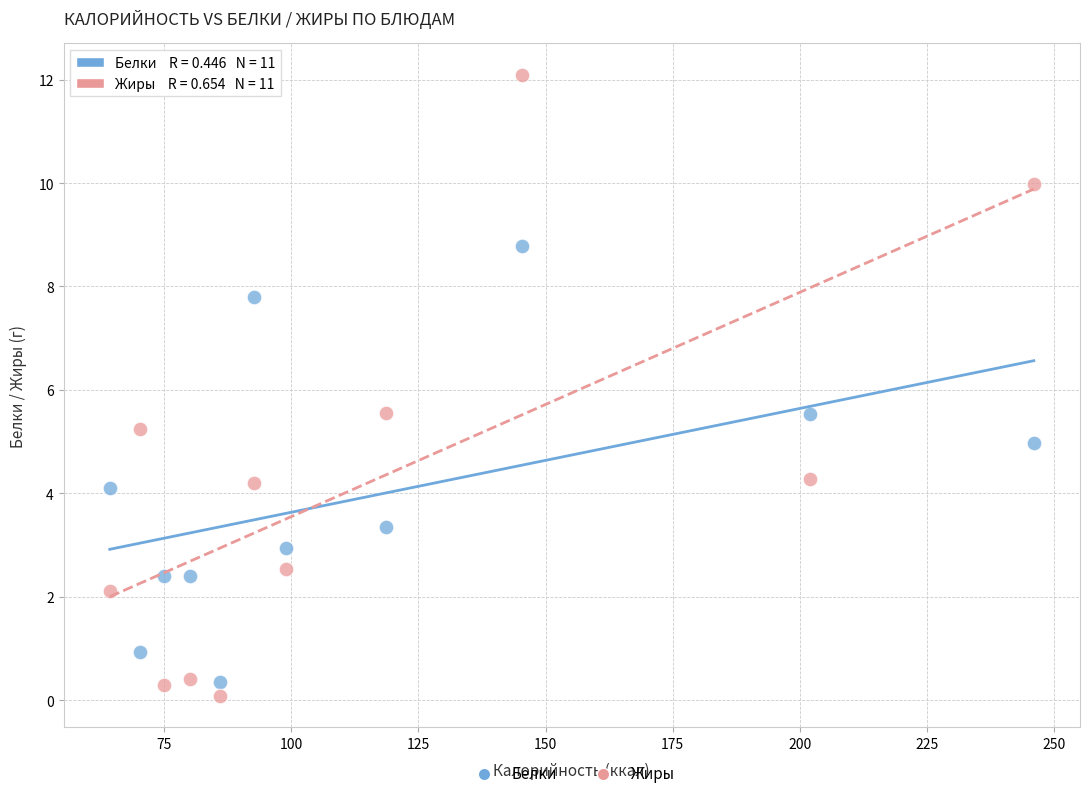

Across all data points, what is the range of X values (max minus min)?

181.7